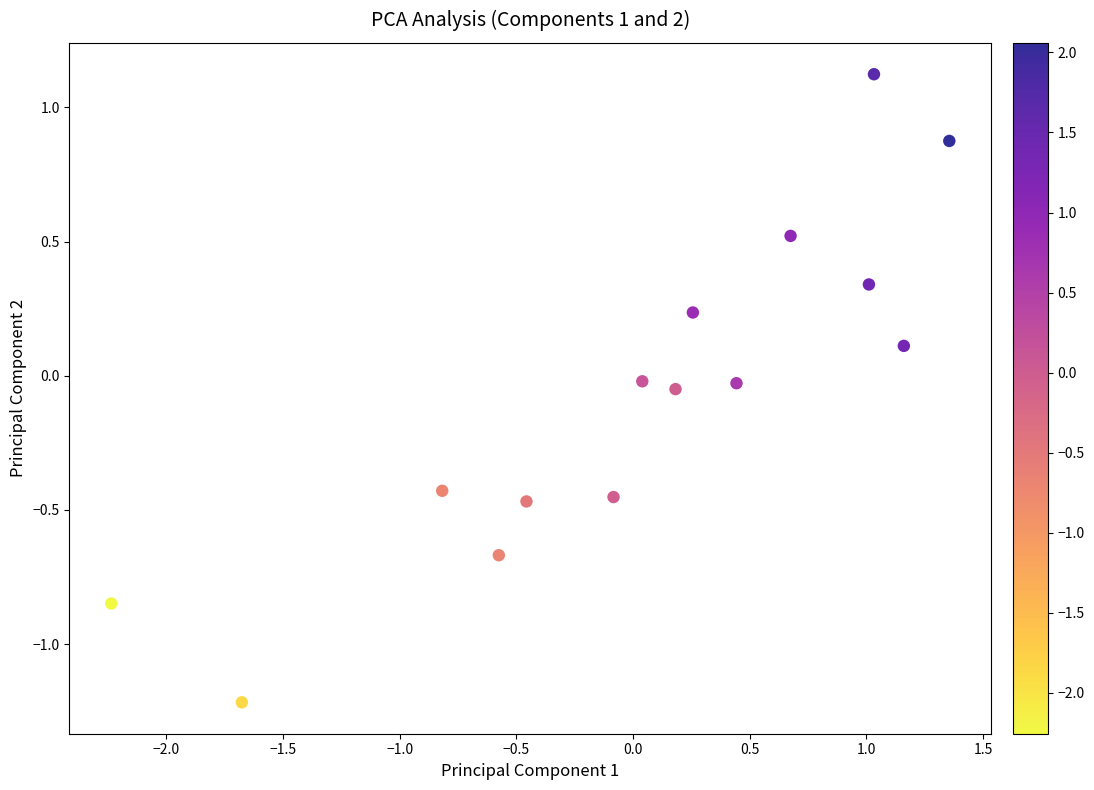

What is the range of Y values (max minus min)?

2.3